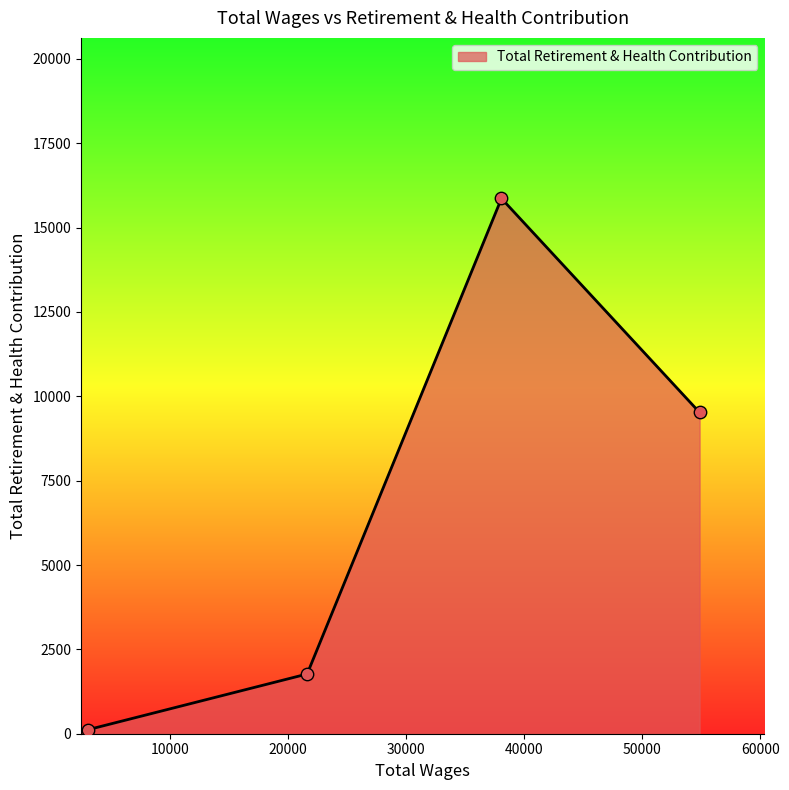

What is the sum of all values?

27277